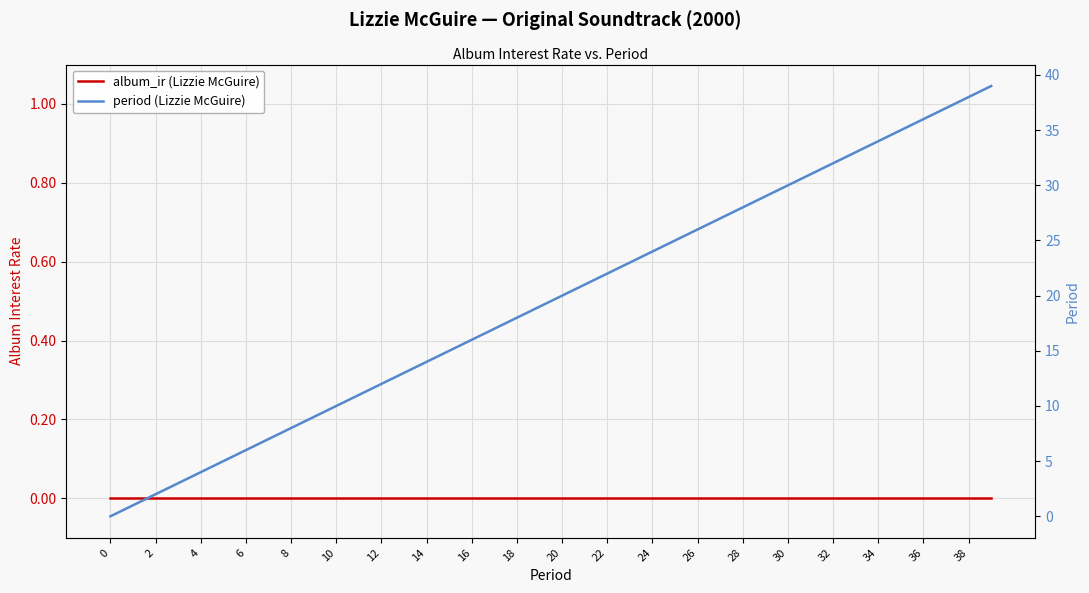

Rank the series at 8 from lowest to highest value.

album_ir (Lizzie McGuire), period (Lizzie McGuire)